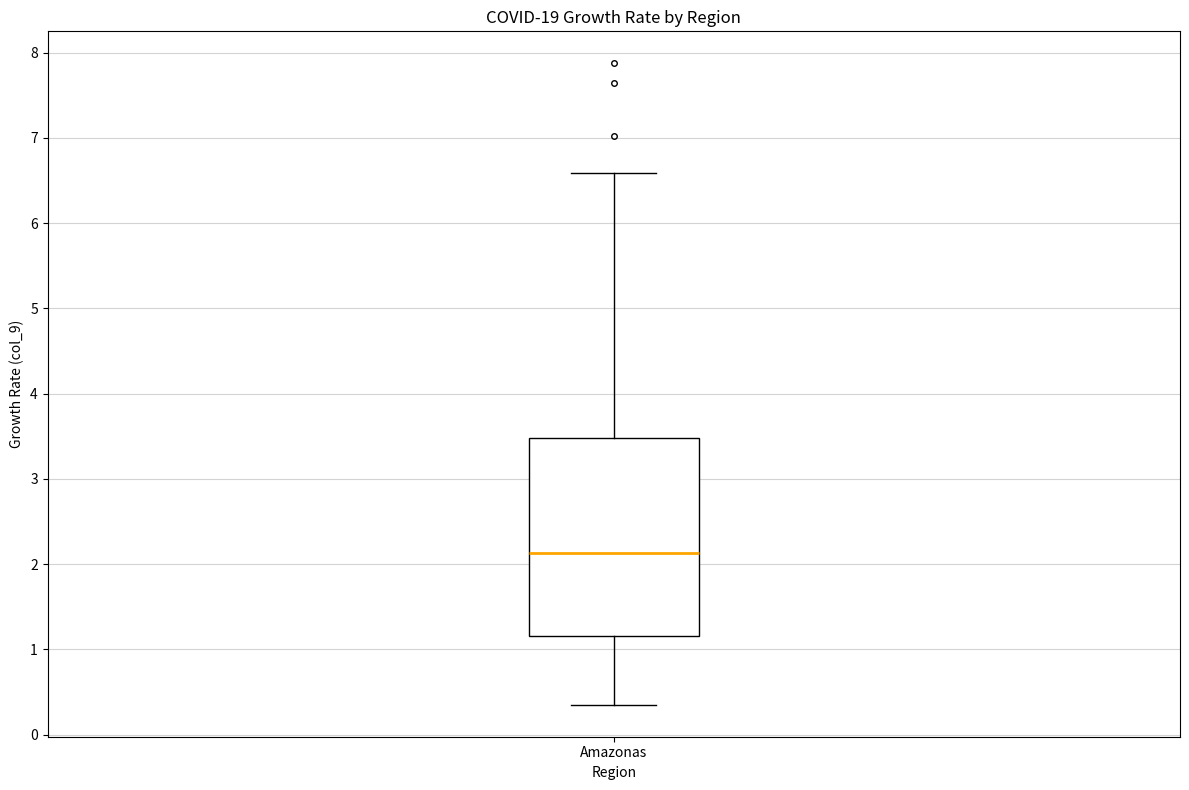

Read this box plot against the y-axis: the position of the median line, the range covered by the box, and the ends of both whiskers. The values are not printed on the chart, so give them approximately, as read against the axis.

median 2.1, box 1.2 to 3.5, whiskers 0.4 to 6.6